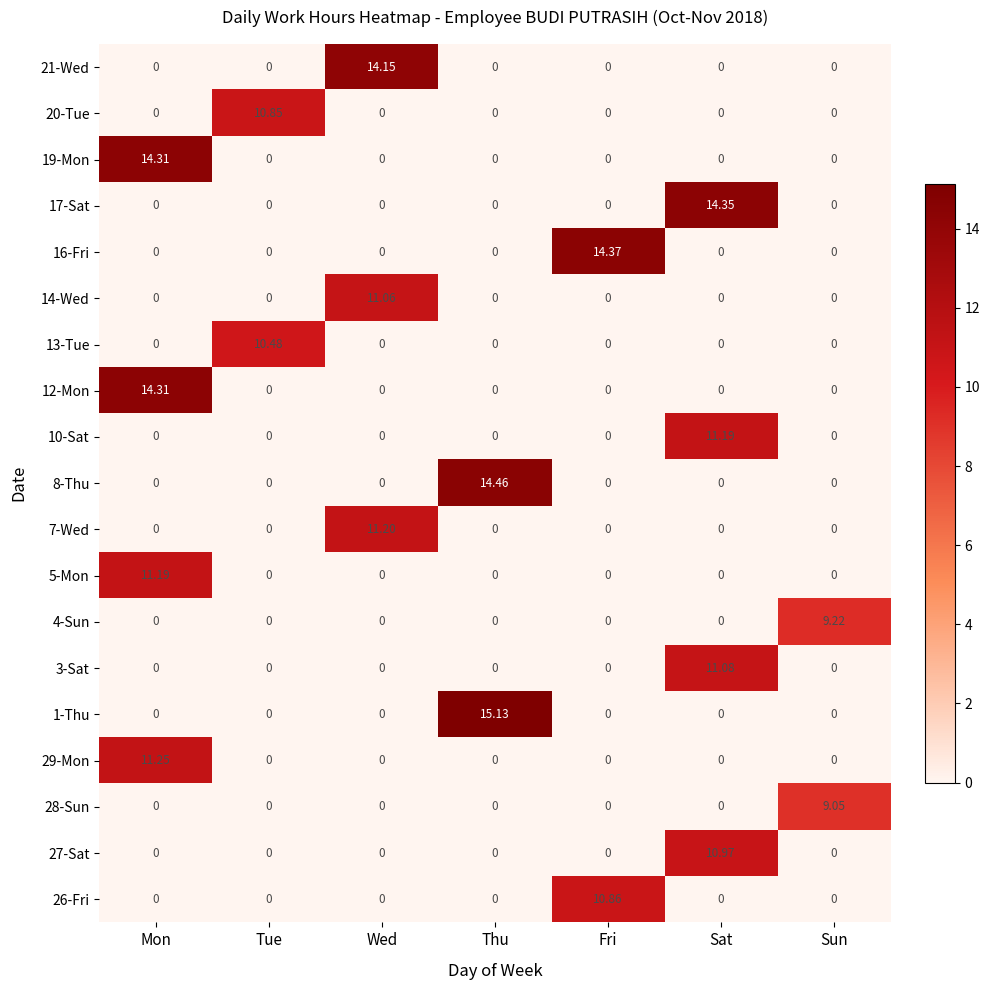

Count the number of categories in the chart.

7